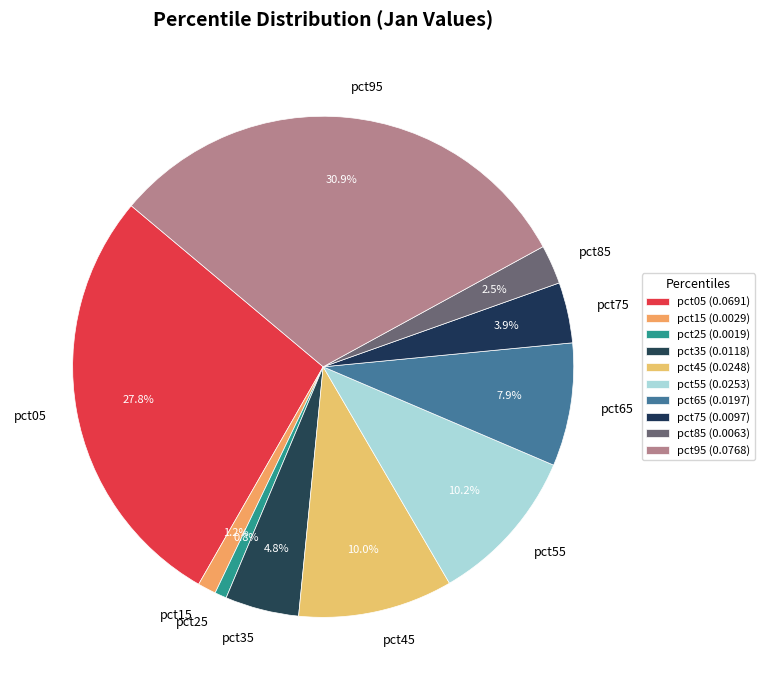

To the nearest percent, what is the difference between the pct45 and pct35 slice percentages?

5%